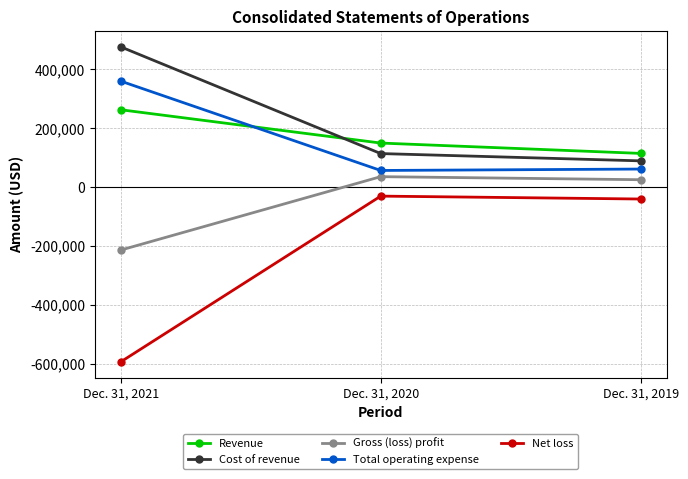

What is the difference between the highest and lowest values at Dec. 31, 2021?

1068921